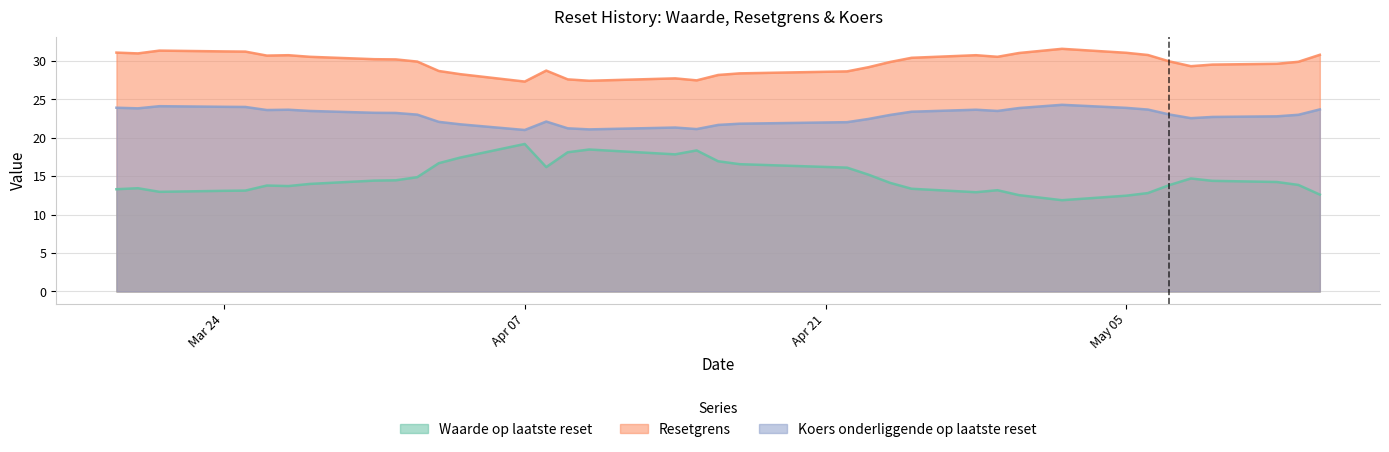

Is the value of Koers onderliggende op laatste reset at 2025-05-13 greater than the value of Waarde op laatste reset at 2025-04-17?

Yes